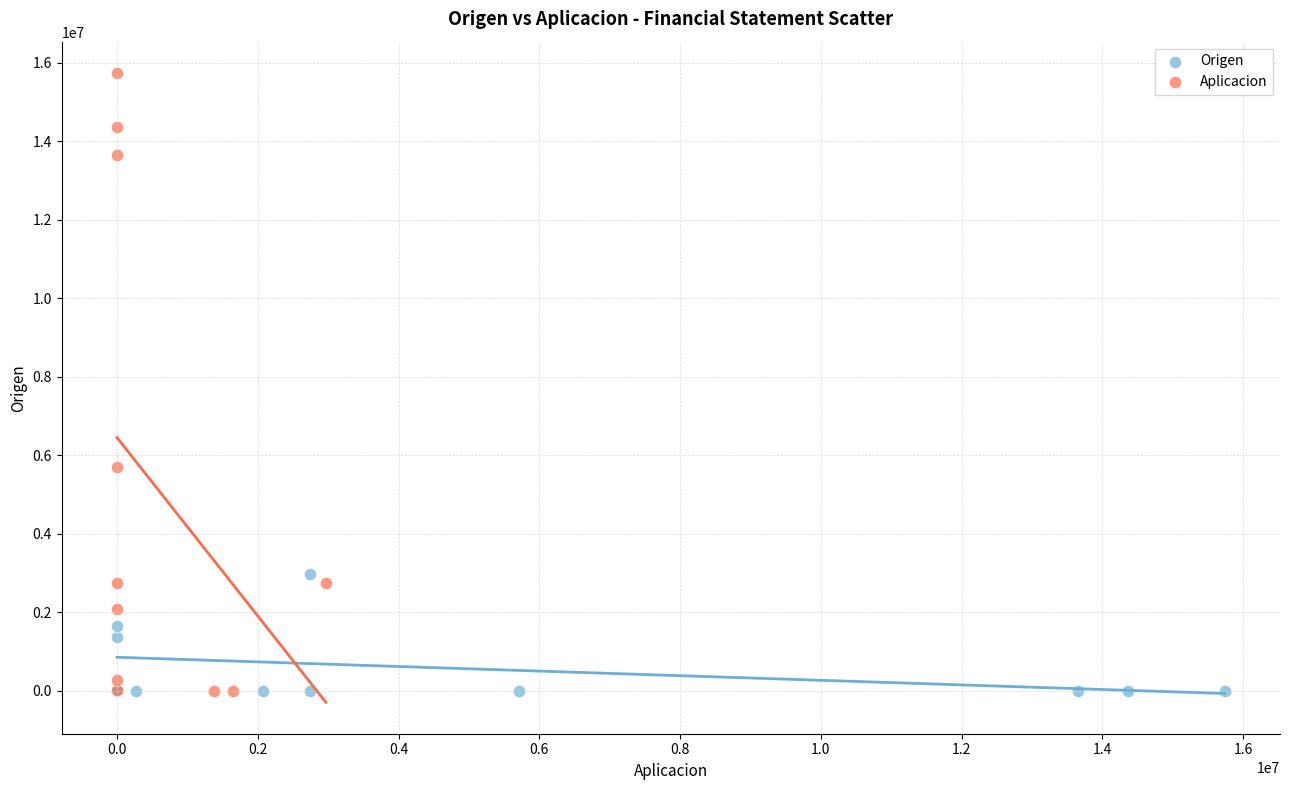

Which series has the largest Y range (max minus min)?

Aplicacion